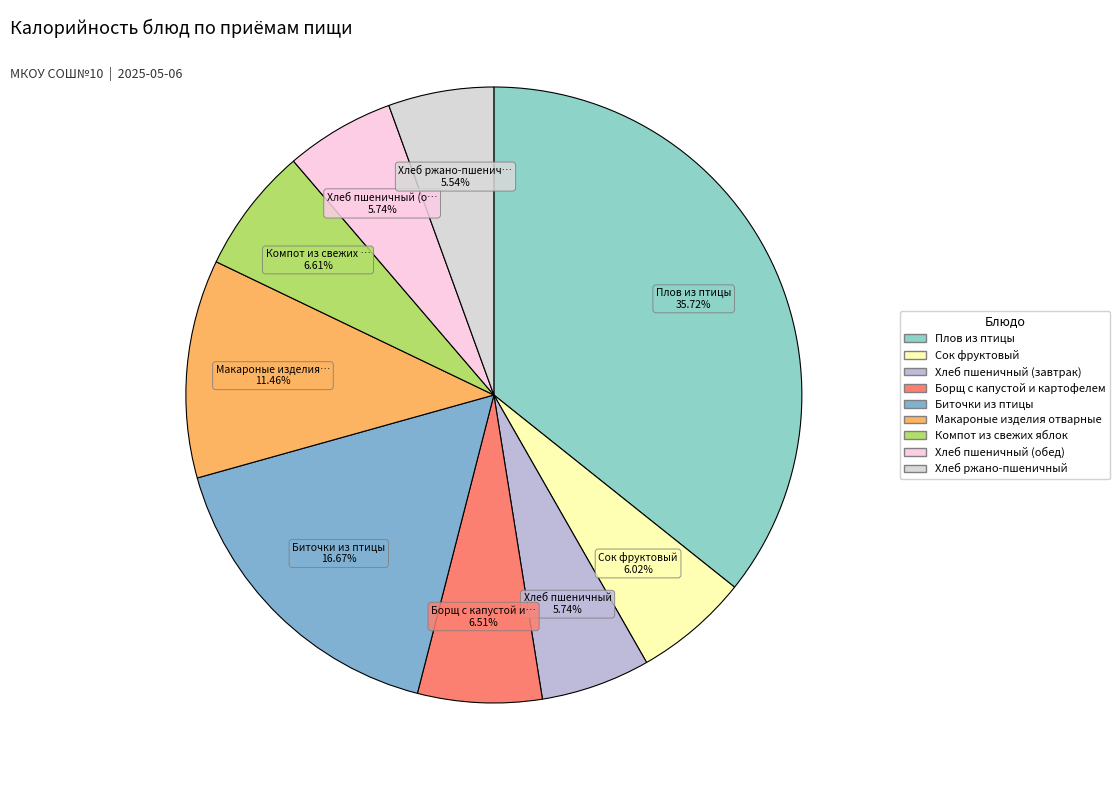

To the nearest percent, what is the average slice percentage?

11%